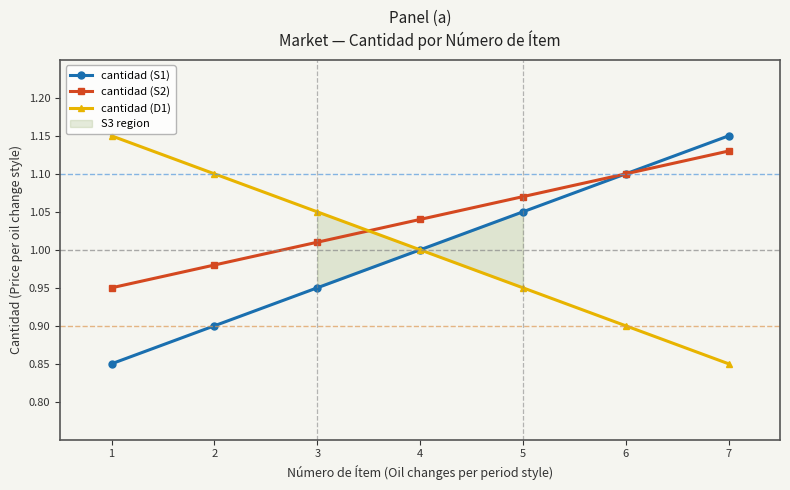

Which category has the highest value in the cantidad (S1) series?

7